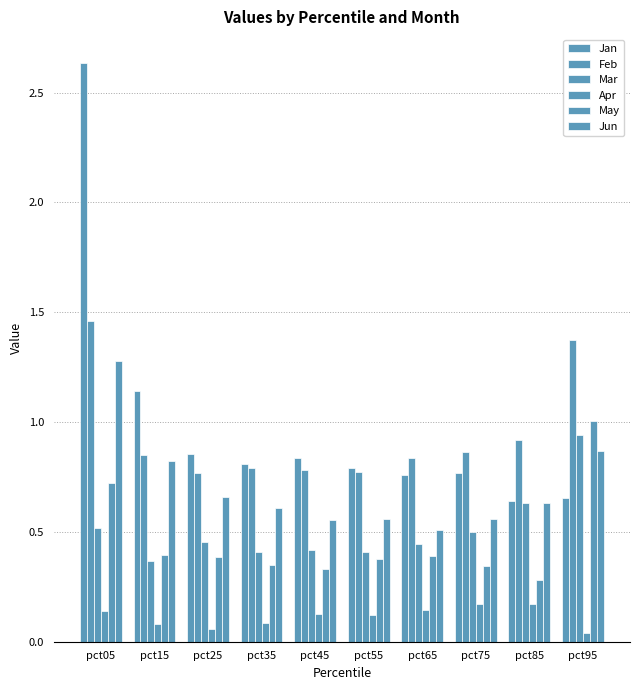

The Apr series shows 0.2 at pct05. True or false?

False